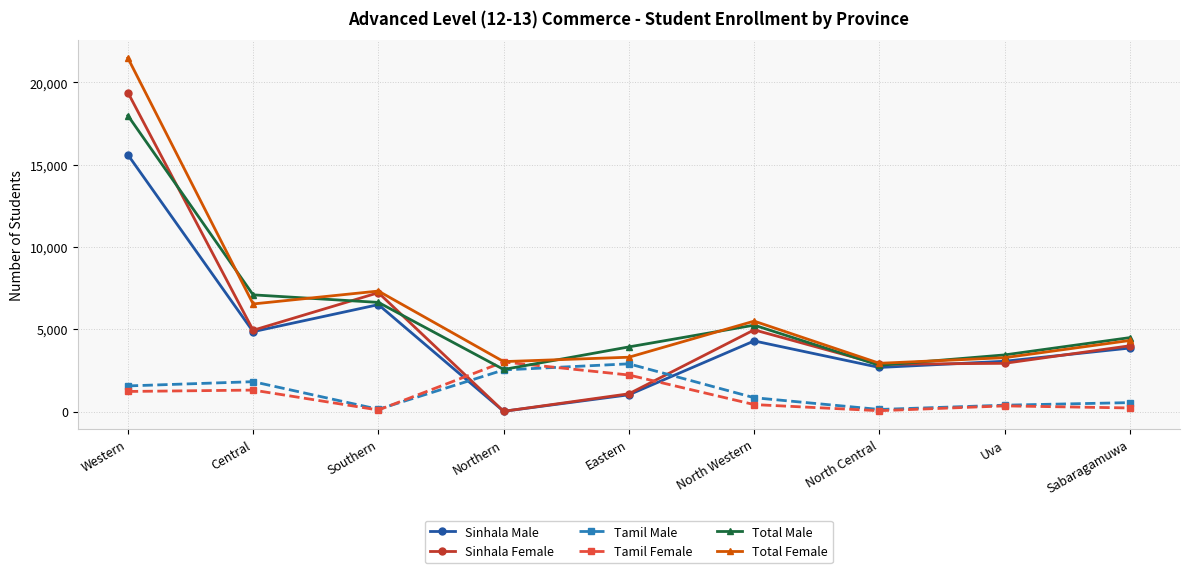

What is the greatest value displayed?

21488